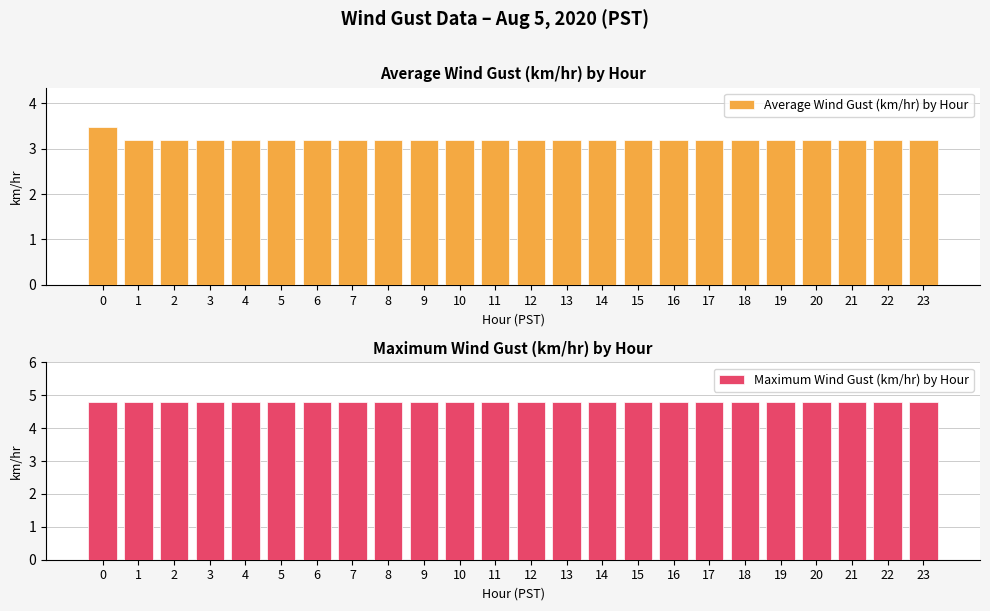

Reading left to right, what are all the values shown in this chart?

Average Wind Gust (km/hr) by Hour: 3.5	3.2	3.2	3.2	3.2	3.2	3.2	3.2	3.2	3.2	3.2	3.2	3.2	3.2	3.2	3.2	3.2	3.2	3.2	3.2	3.2	3.2	3.2	3.2
Maximum Wind Gust (km/hr) by Hour: 4.8	4.8	4.8	4.8	4.8	4.8	4.8	4.8	4.8	4.8	4.8	4.8	4.8	4.8	4.8	4.8	4.8	4.8	4.8	4.8	4.8	4.8	4.8	4.8